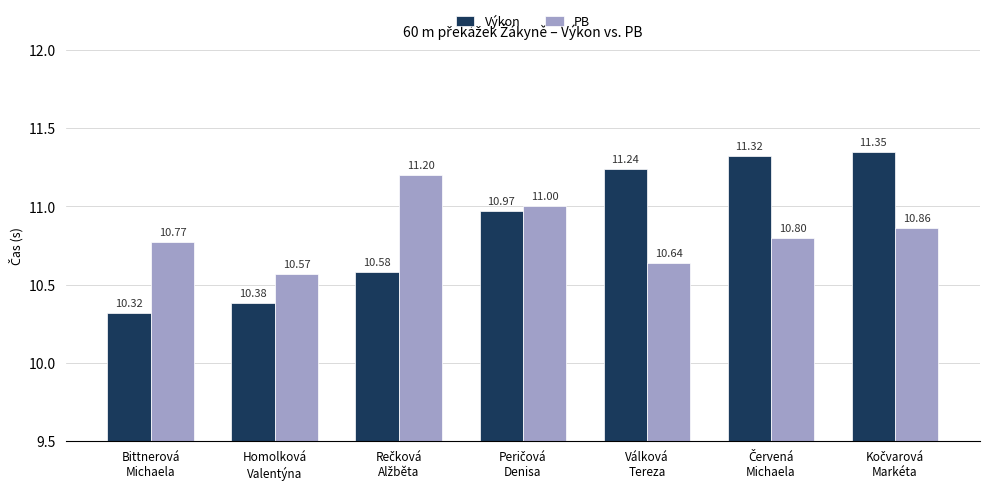

How many distinct data groups are displayed?

2